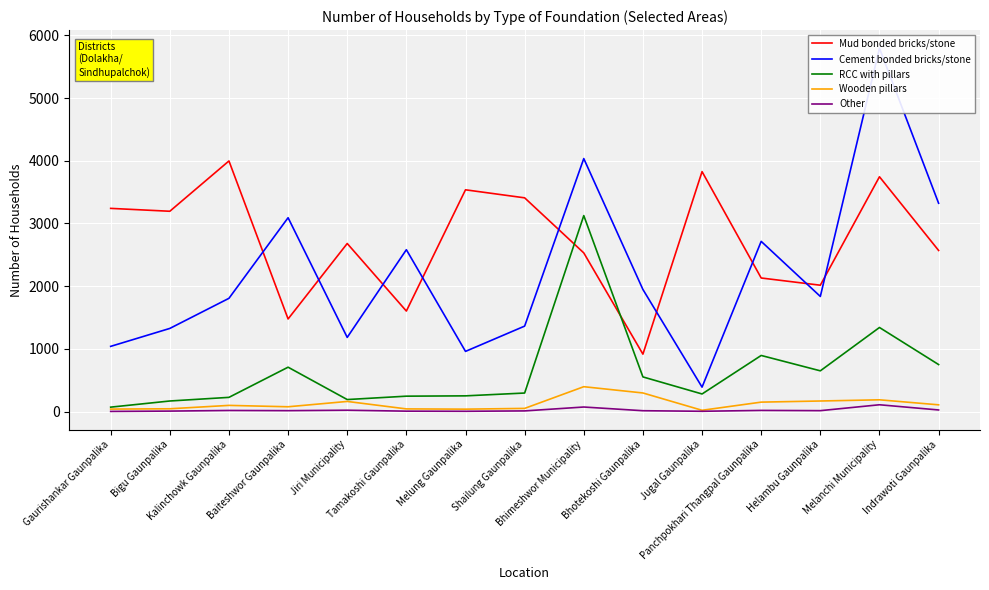

True or false: RCC with pillars has a value of 4329 at Bhimeshwor Municipality.

False